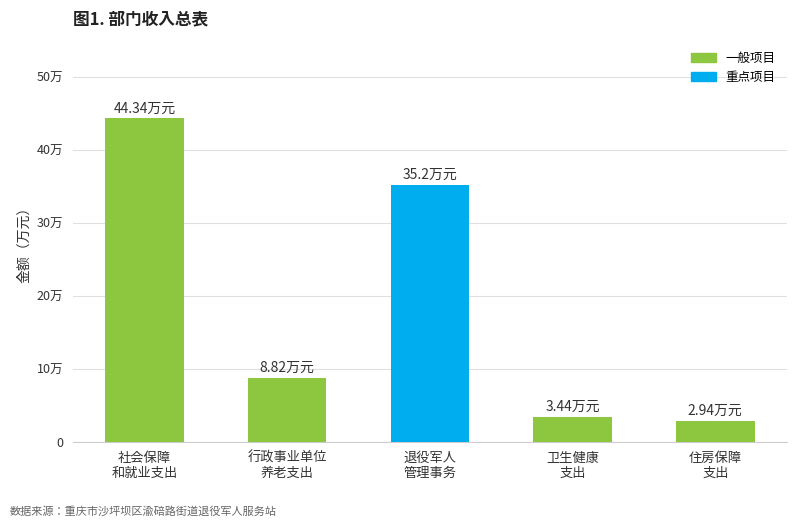

Reading right to left, what are all the values shown in this chart?

住房保障
支出=2.9	卫生健康
支出=3.4	退役军人
管理事务=35.2	行政事业单位
养老支出=8.8	社会保障
和就业支出=44.3